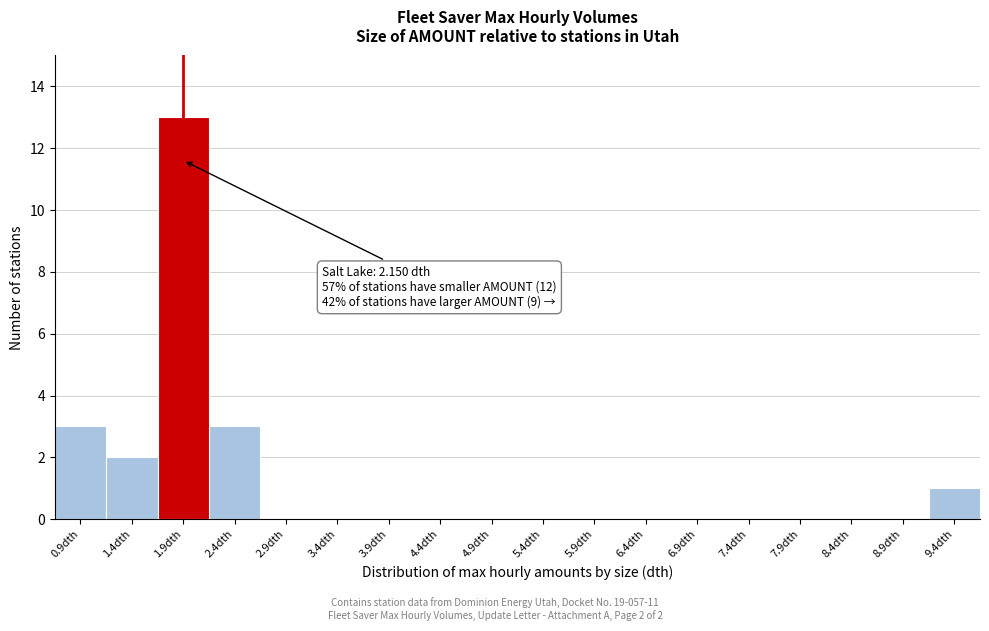

Reading left to right, what are all the values shown in this chart?

0.9dth=3	1.4dth=2	1.9dth=13	2.4dth=3	2.9dth=0	3.4dth=0	3.9dth=0	4.4dth=0	4.9dth=0	5.4dth=0	5.9dth=0	6.4dth=0	6.9dth=0	7.4dth=0	7.9dth=0	8.4dth=0	8.9dth=0	9.4dth=1